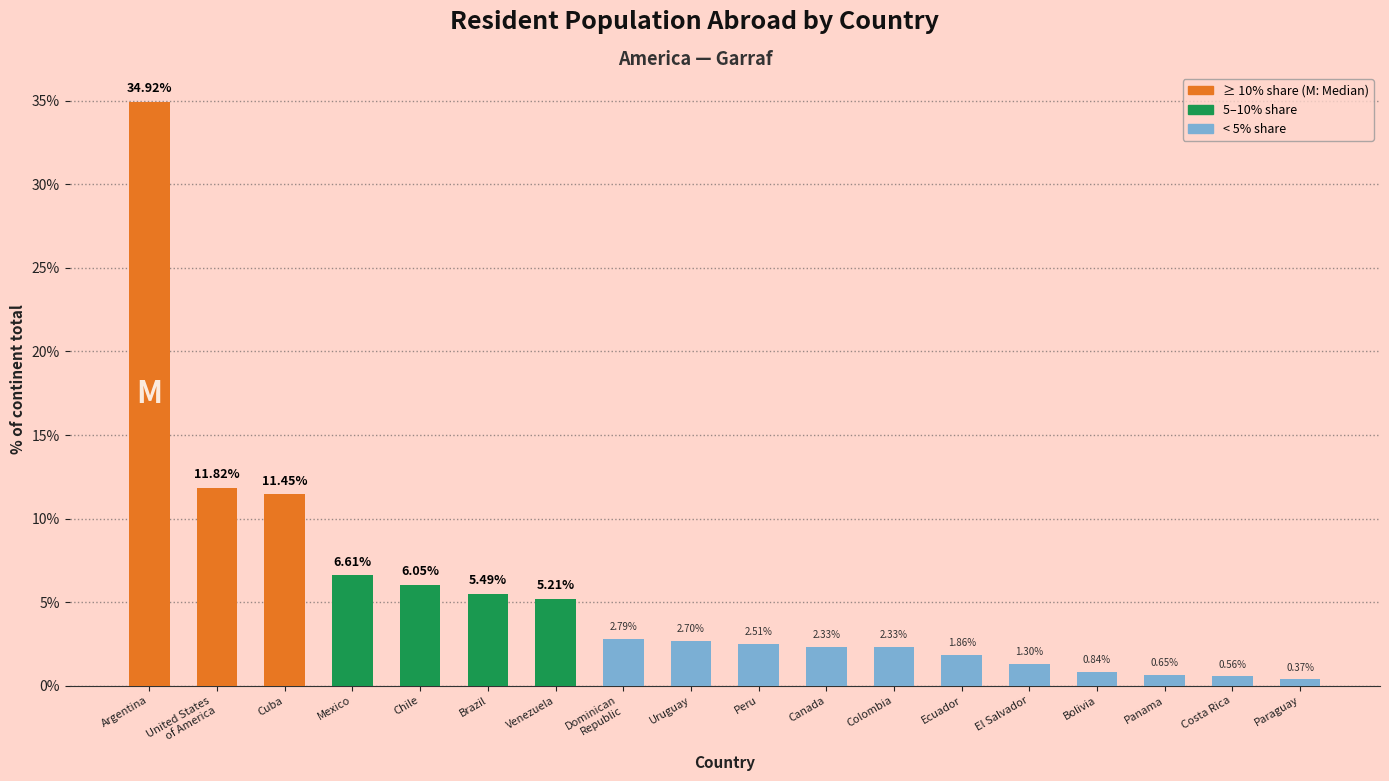

Which label corresponds to the smallest value in the chart?

Paraguay